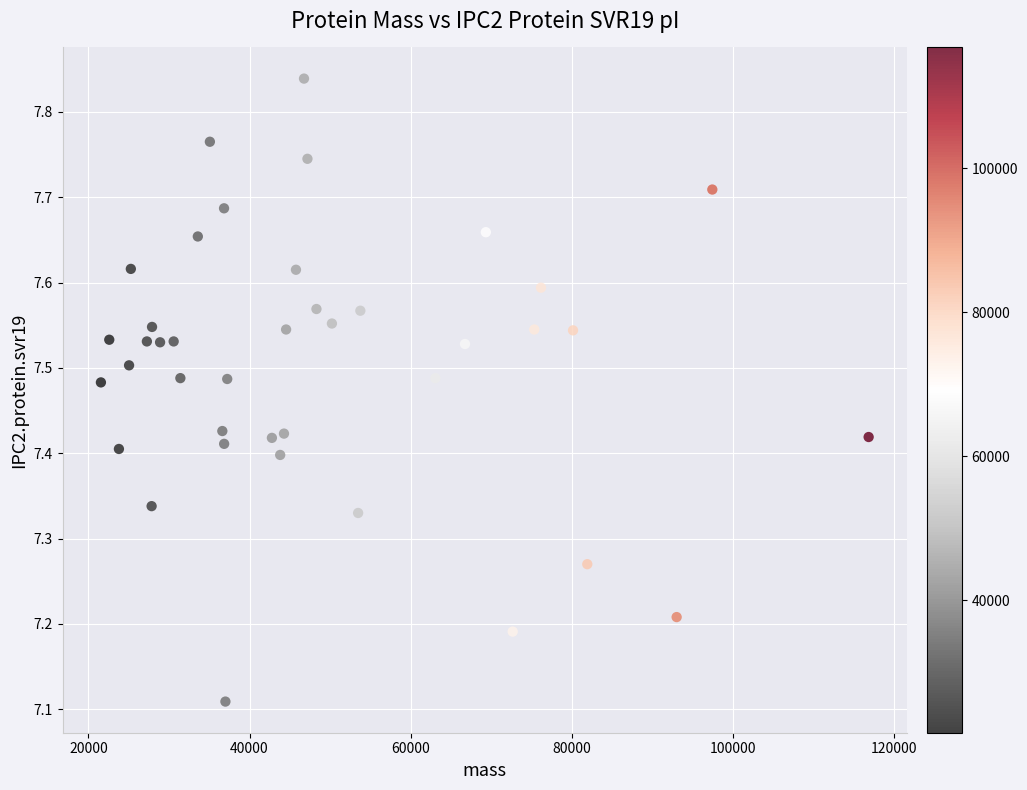

What is the range of Y values (max minus min)?

0.7